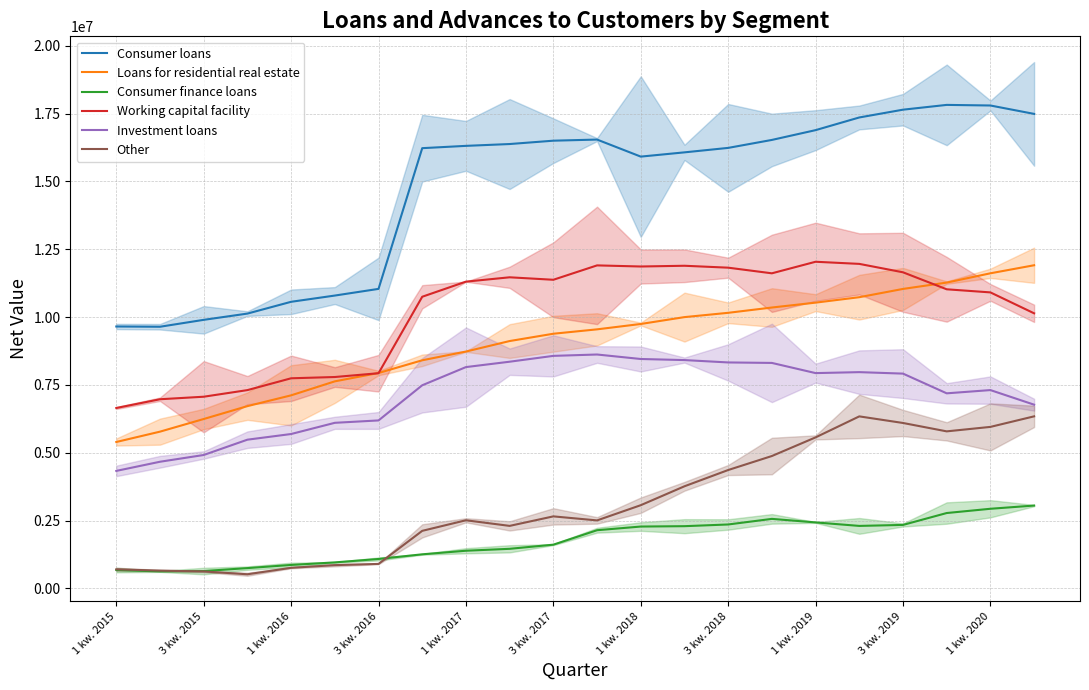

True or false: Loans for residential real estate has a value of 9745651 at 12.

True